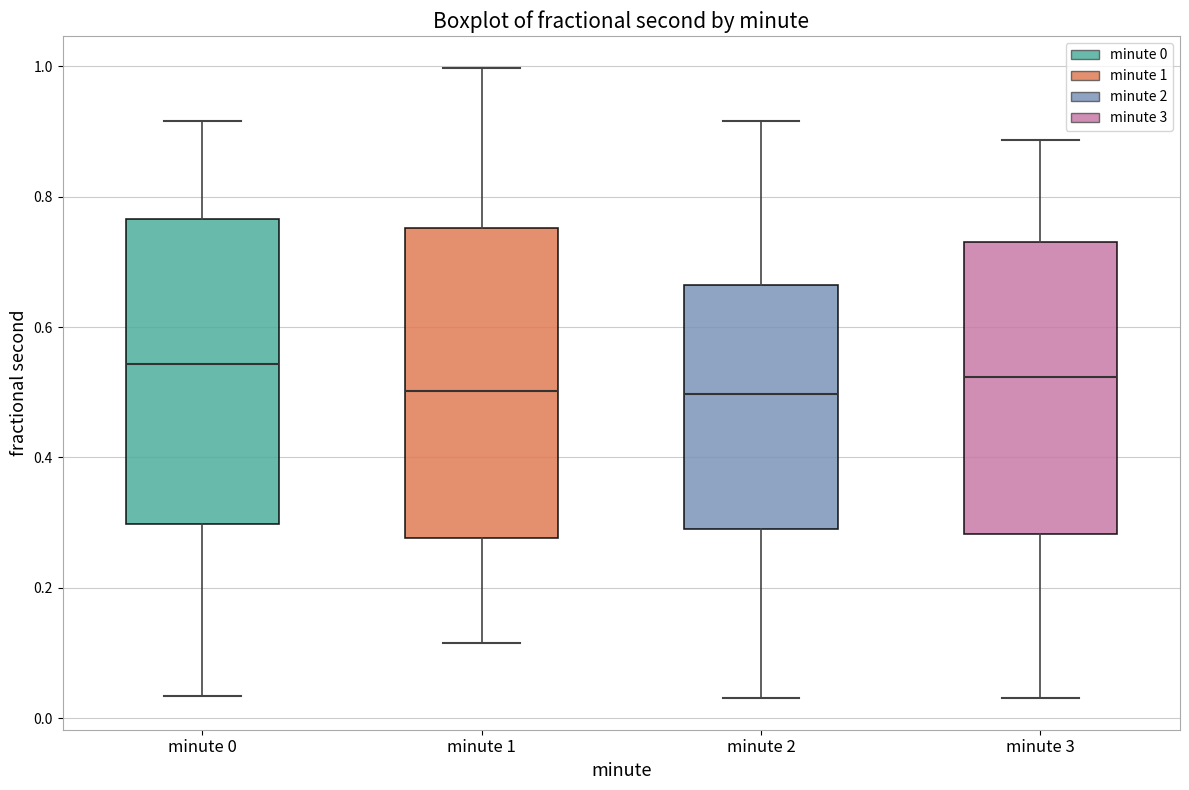

Reading left to right, read every box against the y-axis: the position of its median line, the range the box covers, and the ends of its whiskers. The values are not printed on the chart, so give them approximately, as read against the axis.

minute 0: median 0.54, box 0.30 to 0.76, whiskers 0.04 to 0.92
minute 1: median 0.50, box 0.28 to 0.76, whiskers 0.12 to 1.00
minute 2: median 0.50, box 0.28 to 0.66, whiskers 0.04 to 0.92
minute 3: median 0.52, box 0.28 to 0.72, whiskers 0.04 to 0.88